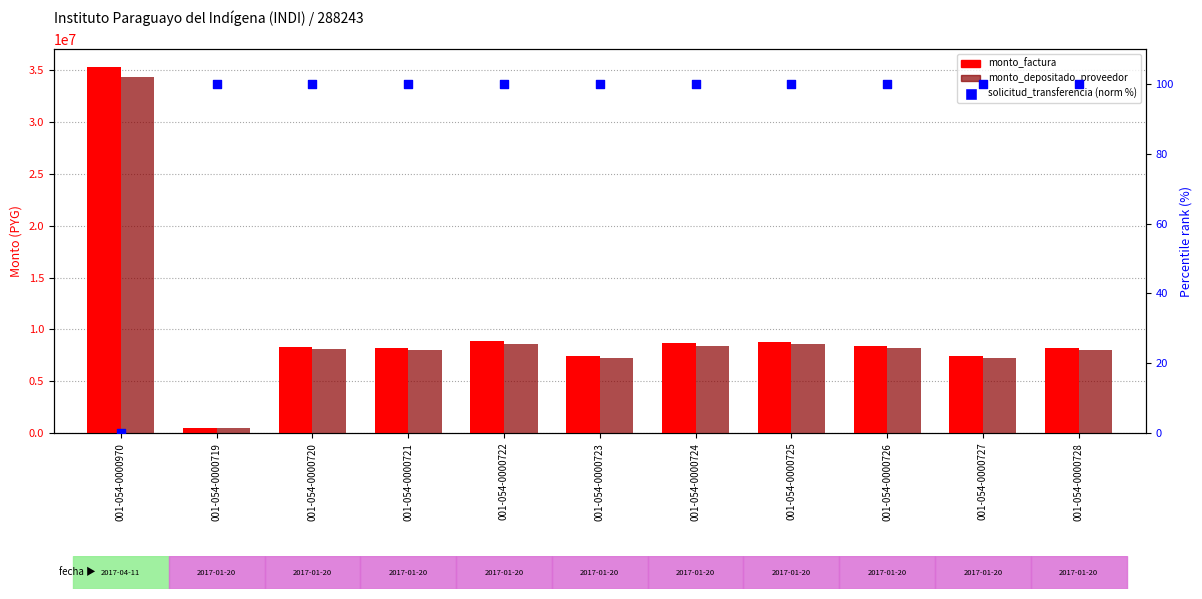

At how many categories does at least one series exceed 33698006?

1